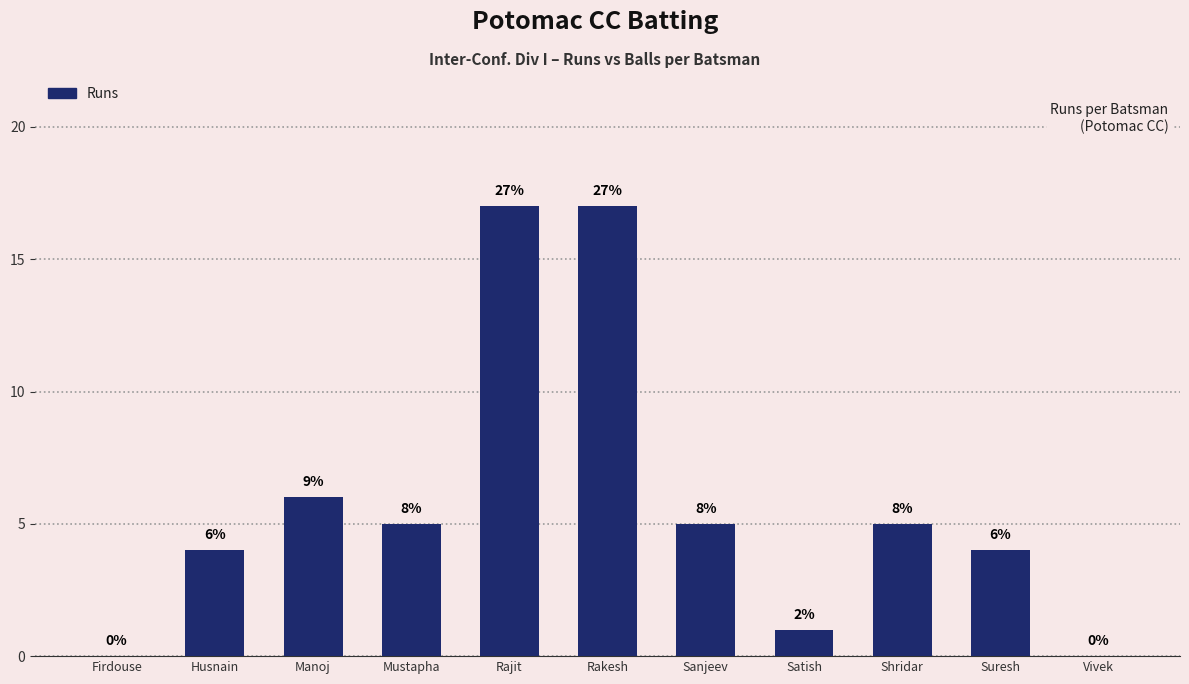

How many bars are there in total?

11